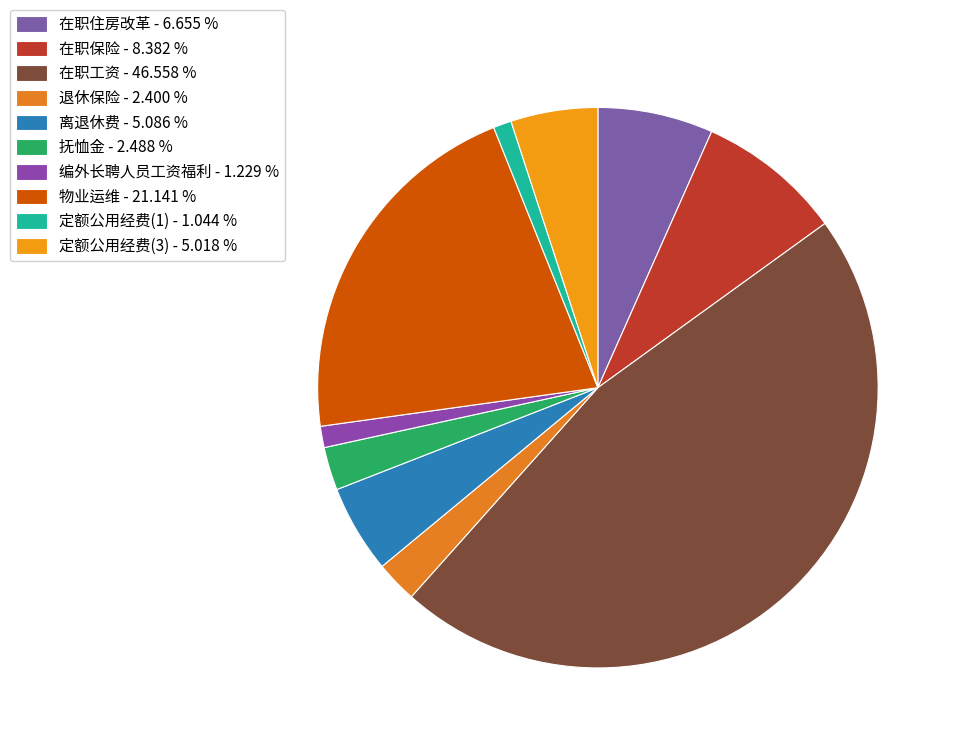

What is the ratio of the value at 定额公用经费(1) to the value at 定额公用经费(3)?

0.2